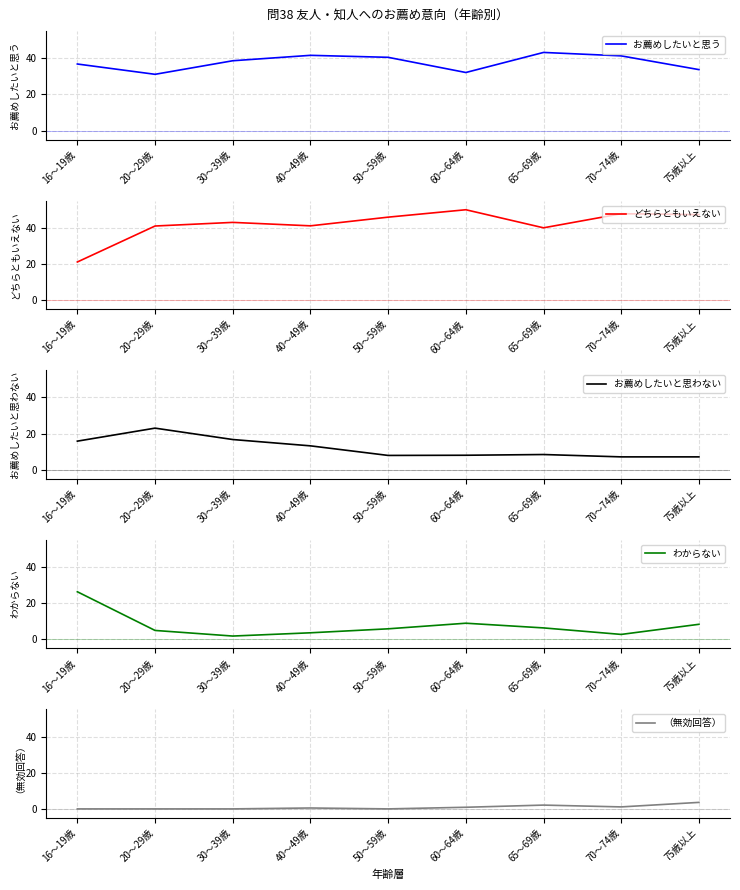

List the series in order of their peak value, lowest first.

（無効回答）, お薦めしたいと思わない, わからない, お薦めしたいと思う, どちらともいえない